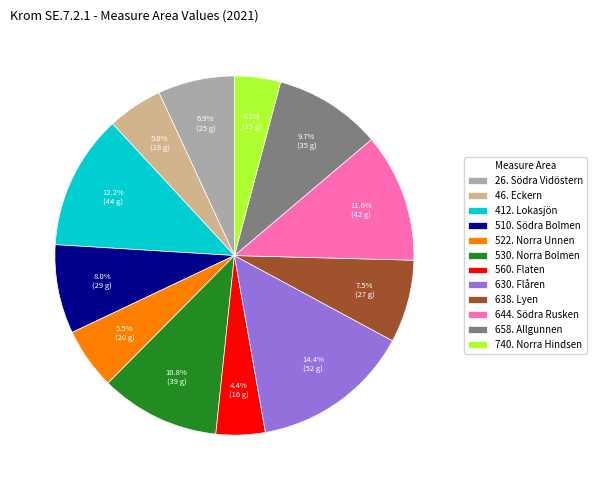

Which has a higher value, 658. Allgunnen or 740. Norra Hindsen?

658. Allgunnen